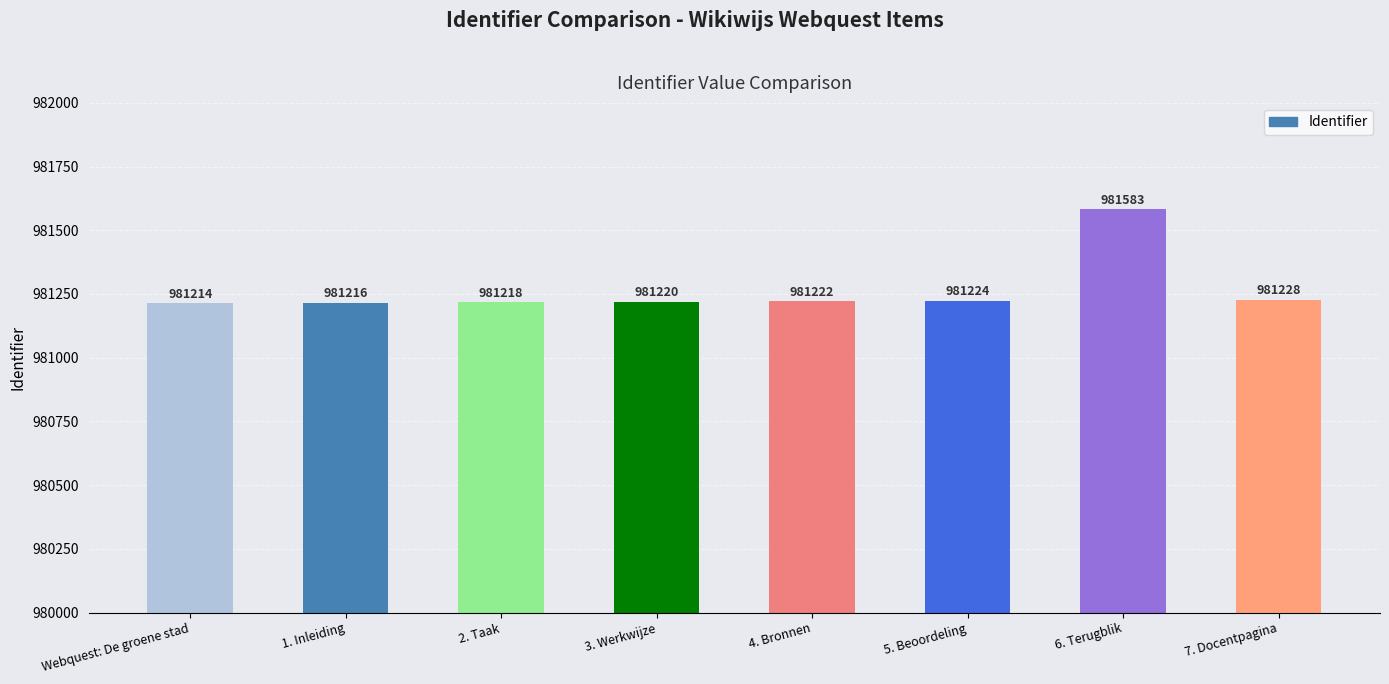

How many bars are there in total?

8